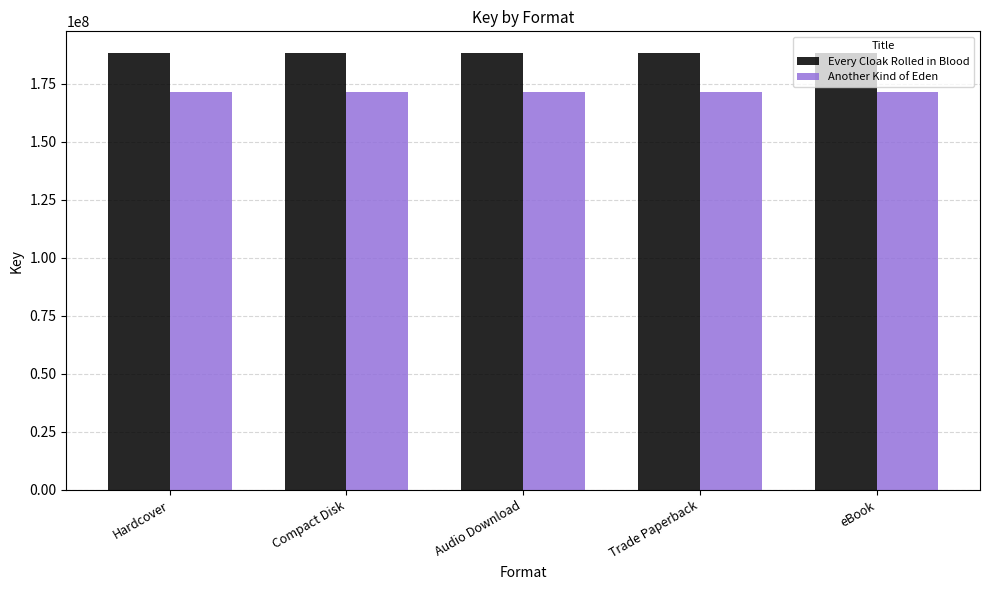

What are all the series names shown in the legend?

Every Cloak Rolled in Blood, Another Kind of Eden